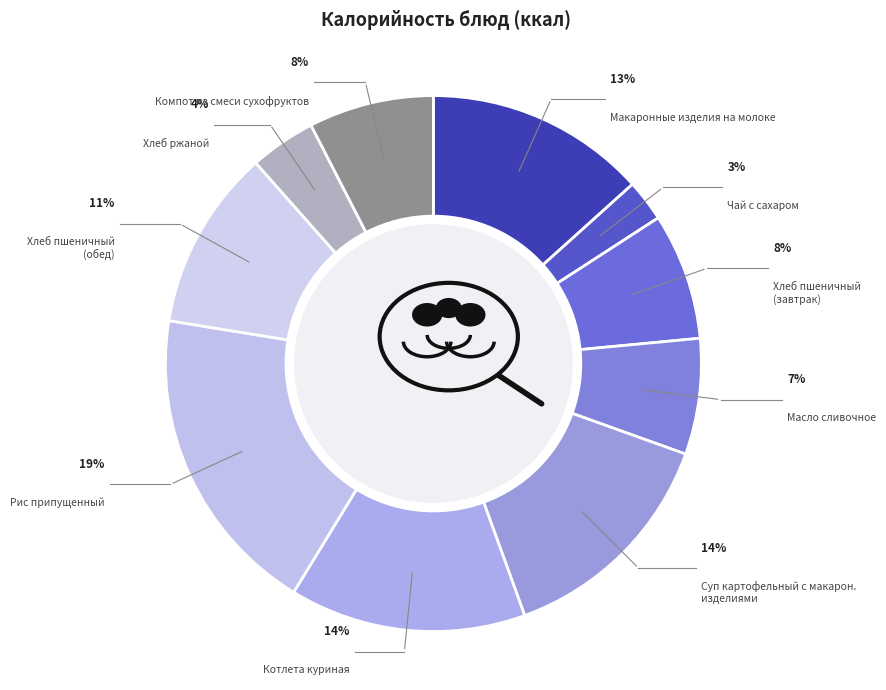

Between Масло сливочное and Компот из смеси сухофруктов, which is larger?

Компот из смеси сухофруктов